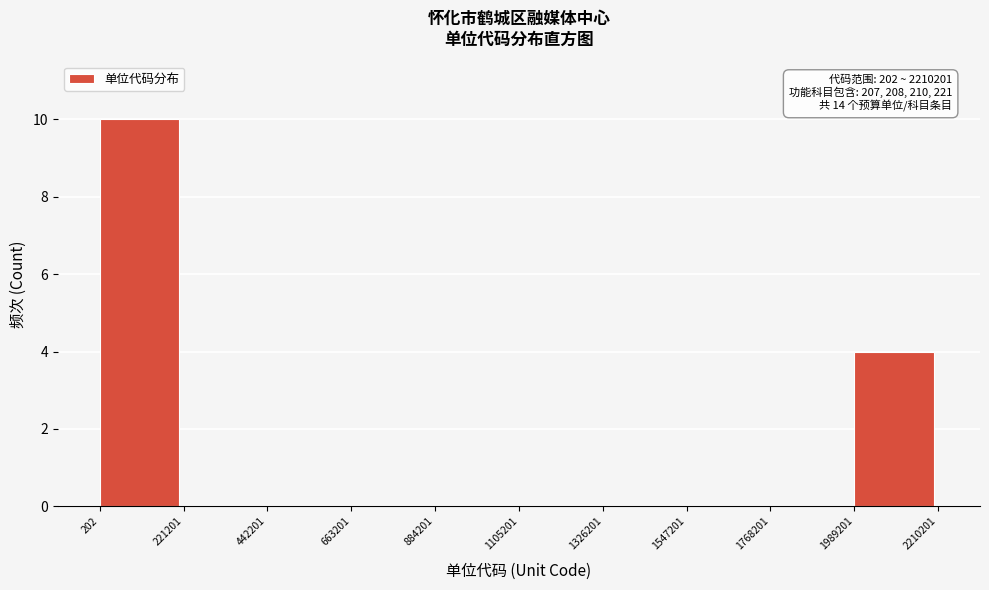

Over which range of the x-axis is the bar tallest?

202 to 221201